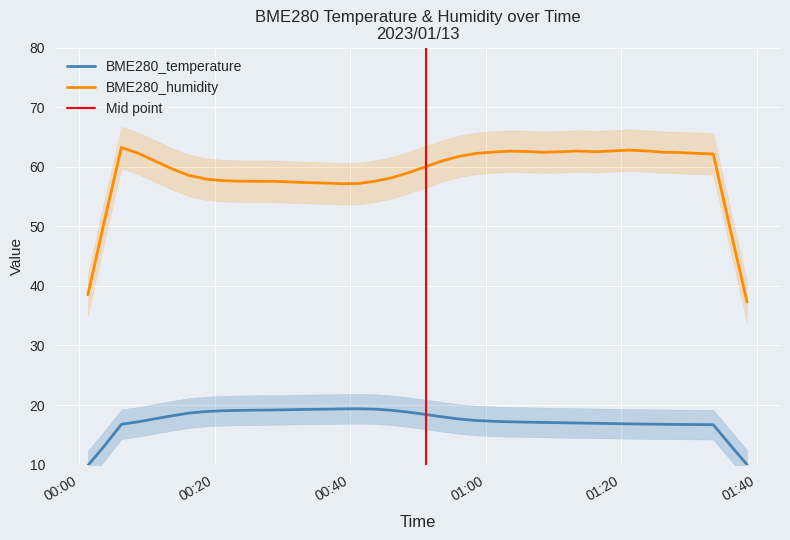

What are all the series names shown in the legend?

BME280_temperature, BME280_humidity